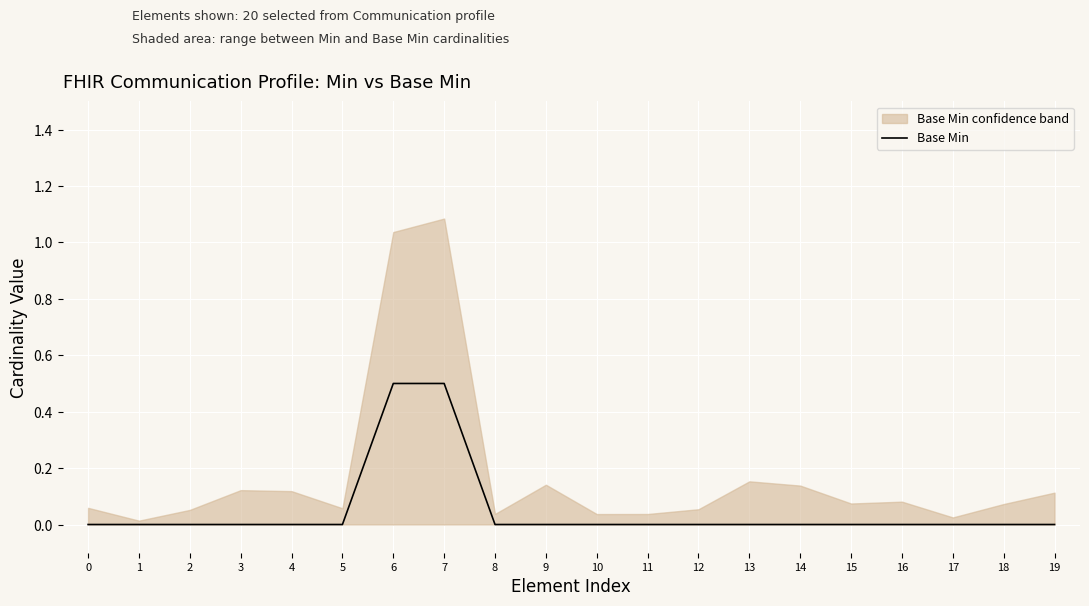

What is the maximum value for Base Min?

0.5